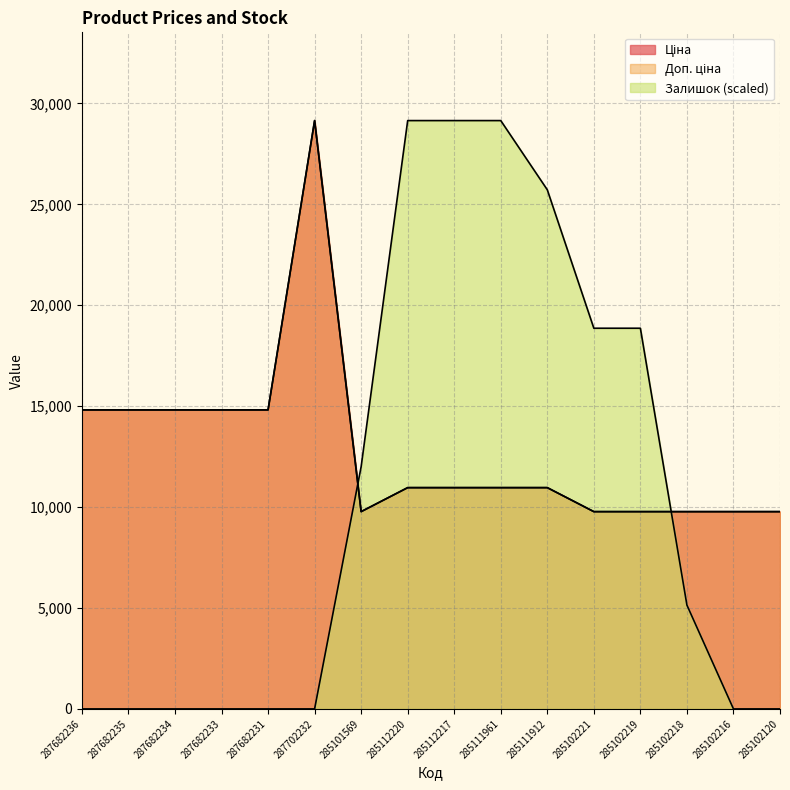

What is the highest value of the Залишок series?

29152.3